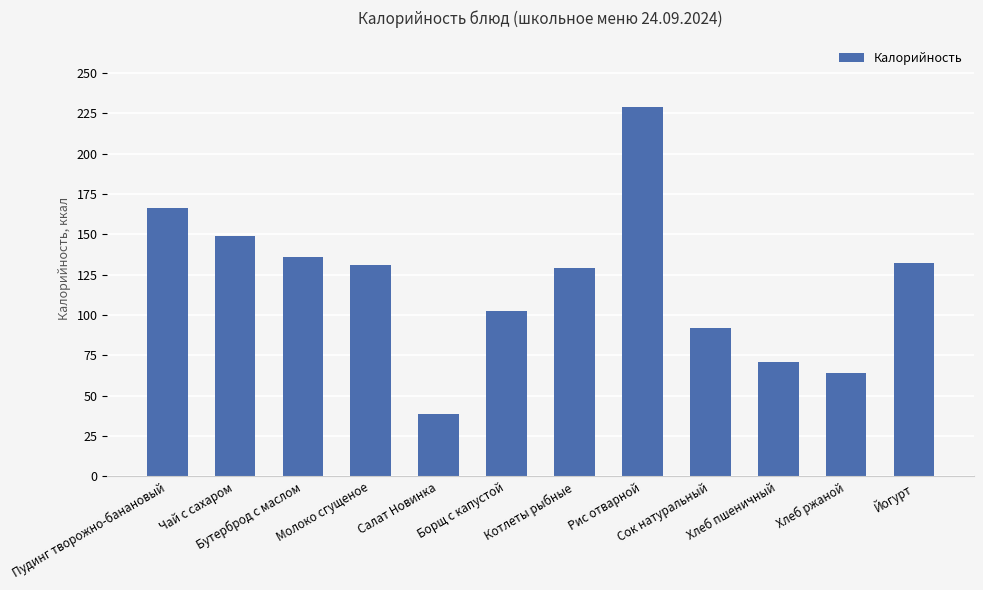

Are the bars horizontal?

No